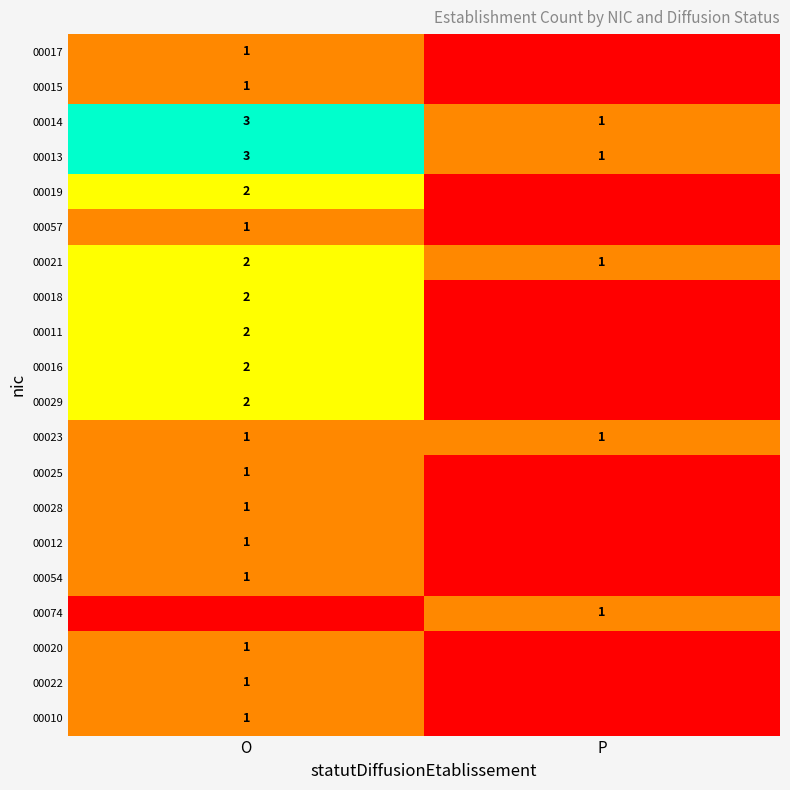

True or false: 00029 has a value of 2 at O.

True